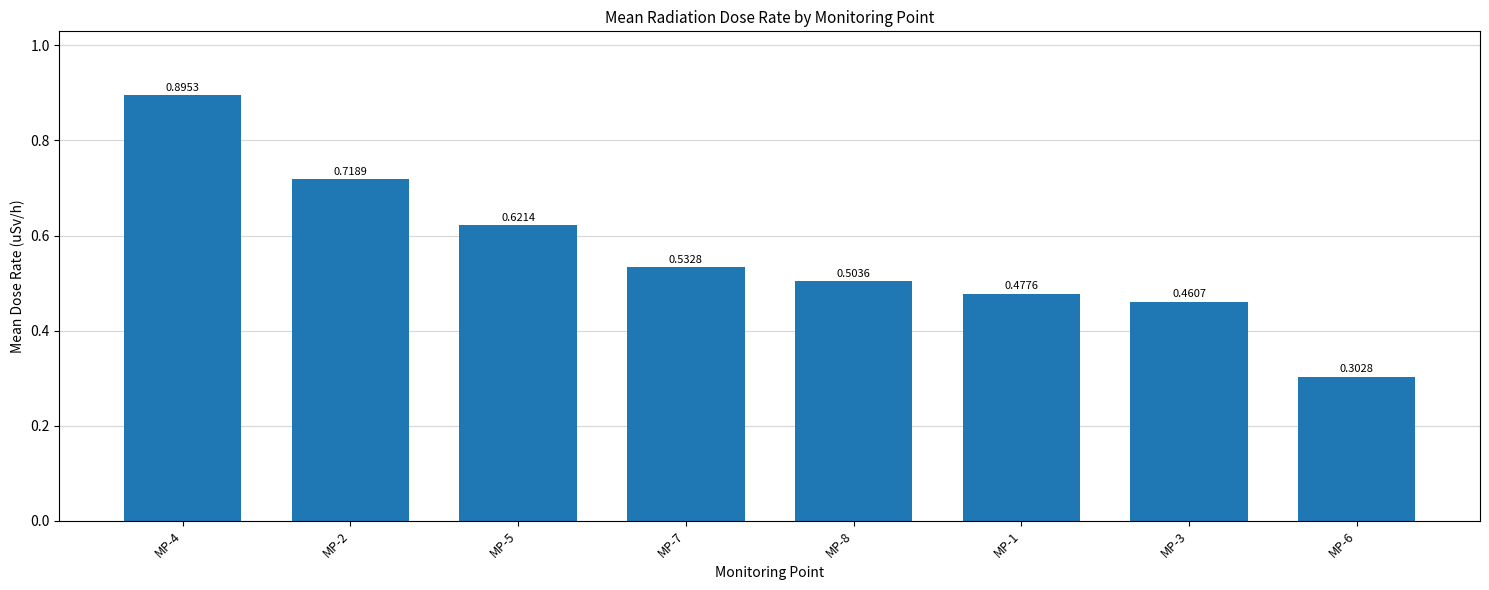

What is the difference between the values at MP-3 and MP-6?

0.2